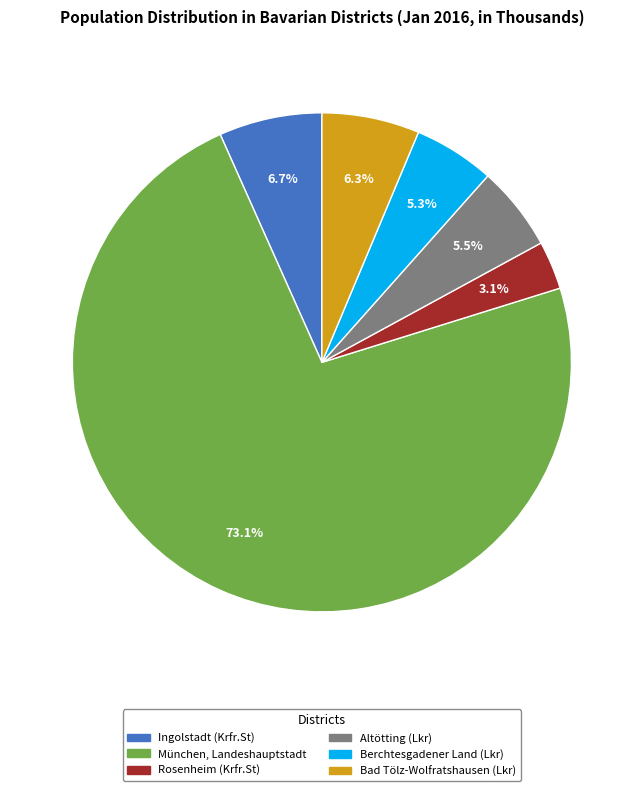

To the nearest percent, what is the difference between the largest and smallest slice percentages?

70%